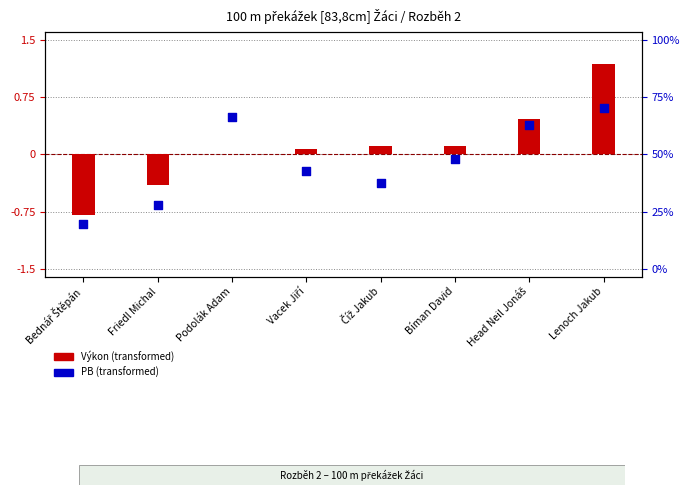

Is the value of PB (transformed) at Bednář Štěpán greater than the value of Výkon (transformed) at Friedl Michal?

No